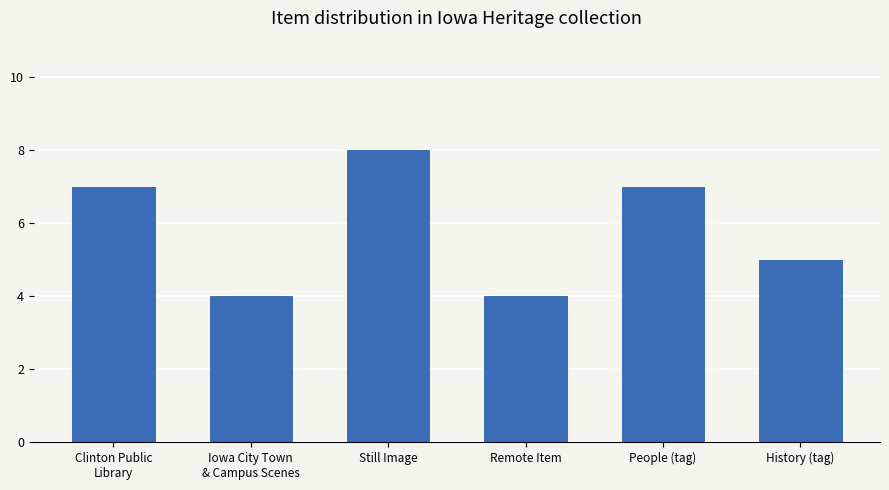

Count the number of values greater than 7.

1